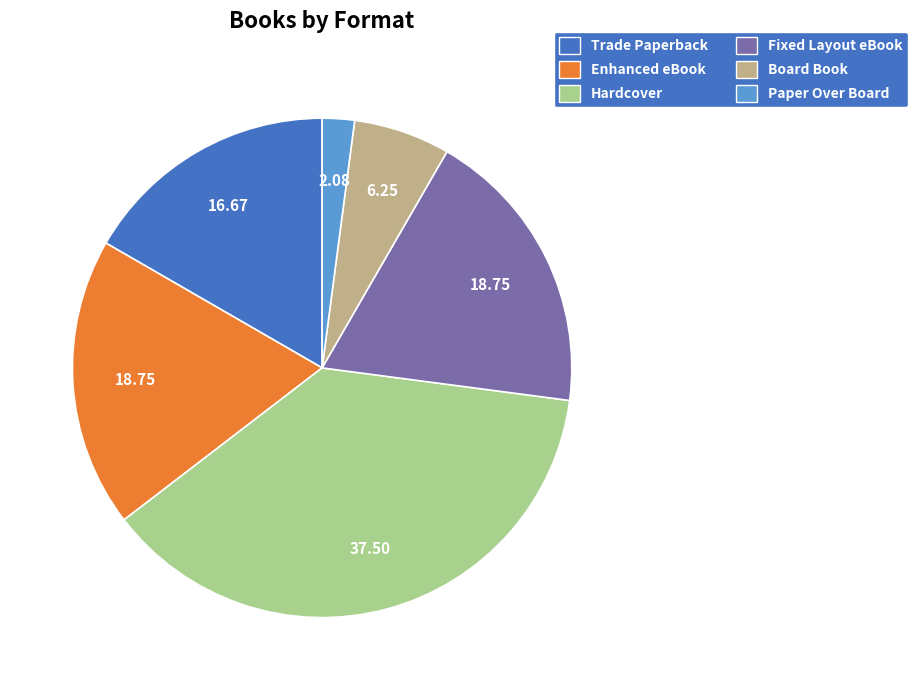

Combined, do Fixed Layout eBook and Paper Over Board account for over 50%?

No